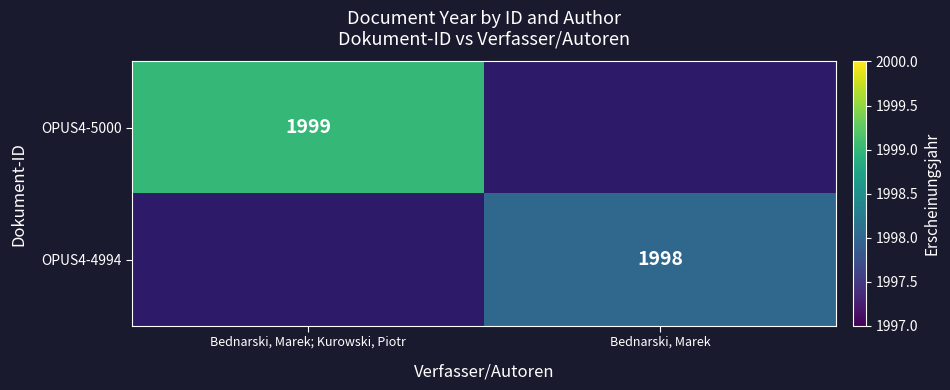

The value of OPUS4-5000 at Bednarski, Marek; Kurowski, Piotr is 1199. True or false?

False